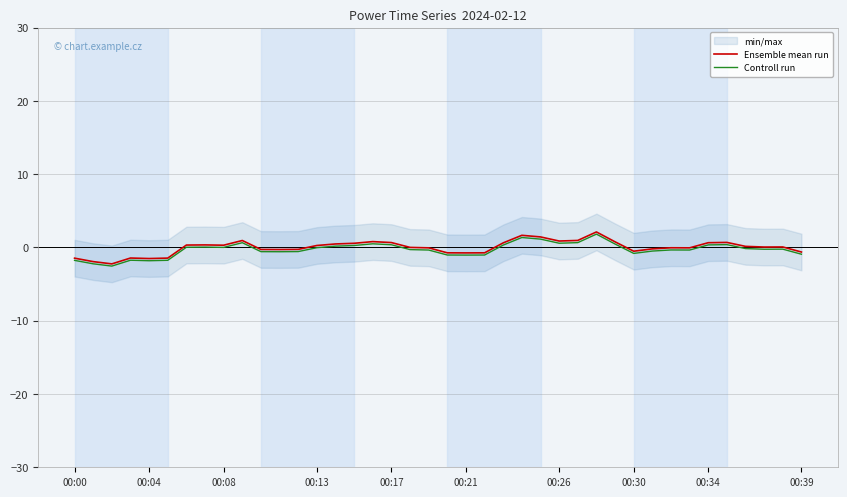

What is the minimum value for Ensemble mean run?

-2.2